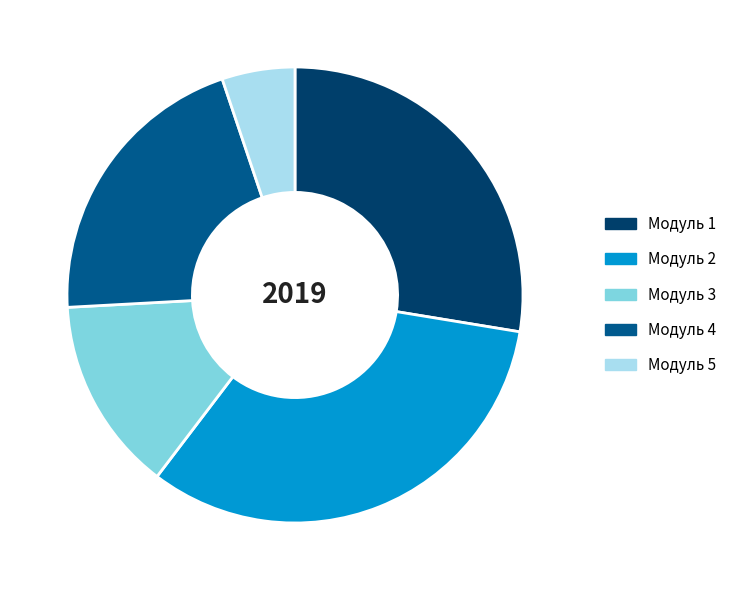

Count the number of slices in the pie.

5